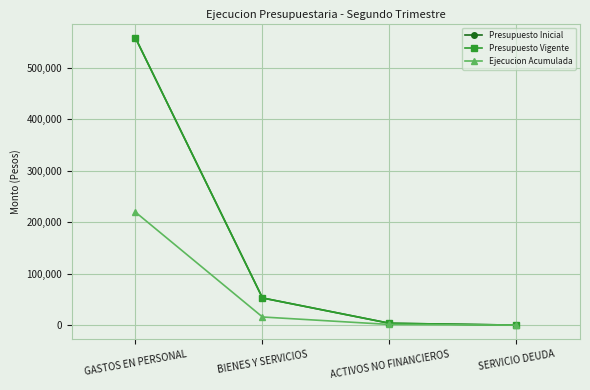

Which label corresponds to the smallest value in the chart?

SERVICIO DEUDA